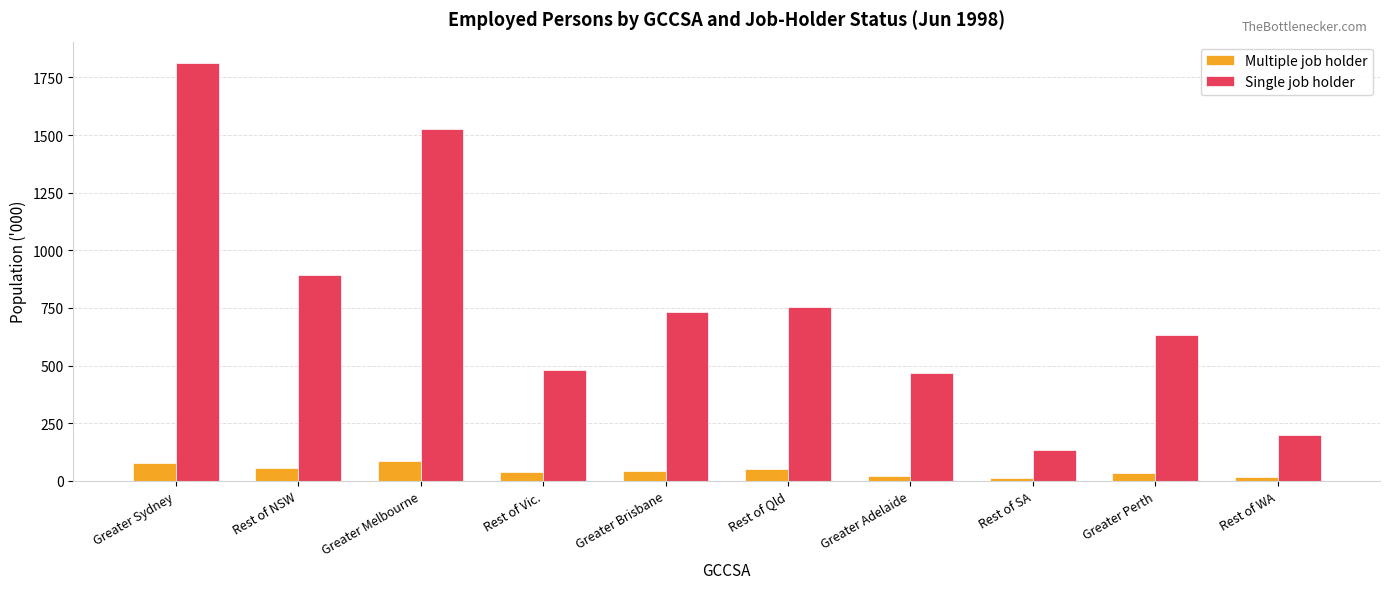

What is the maximum value for Multiple job holder?

86.9